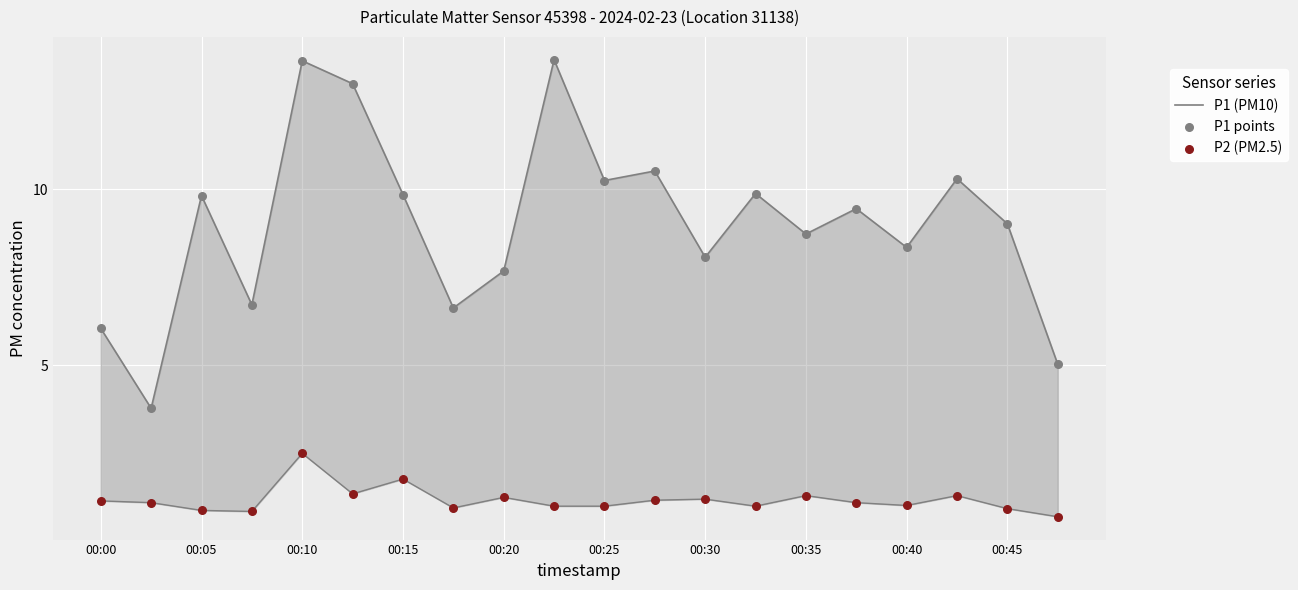

At how many categories does at least one series exceed 6?

18